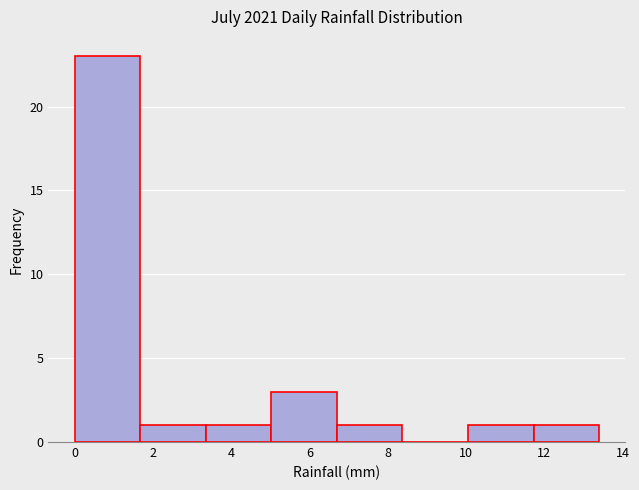

Reading left to right, list every bar in this chart as the range it spans on the x-axis followed by its height. Neither the bar edges nor the heights are printed on the chart, so give them approximately, as read against the axes.

0.0 to 1.6: 23
1.6 to 3.4: 1
3.4 to 5.0: 1
5.0 to 6.8: 3
6.8 to 8.4: 1
8.4 to 10.0: 0
10.0 to 11.8: 1
11.8 to 13.4: 1